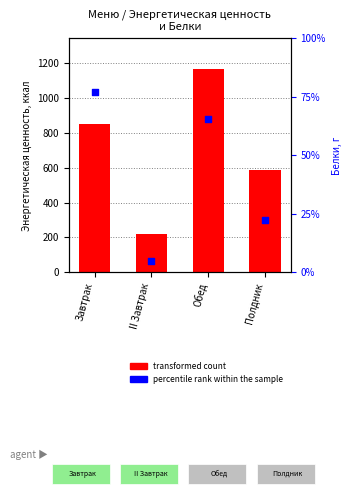

Which series has the largest total across all categories?

transformed count